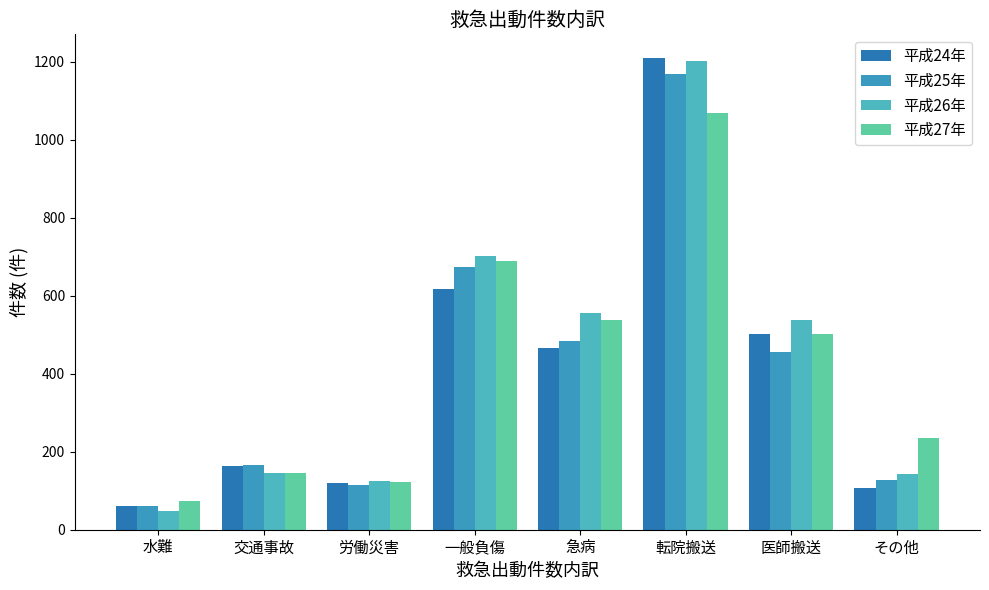

Which category has the highest value across all series?

転院搬送